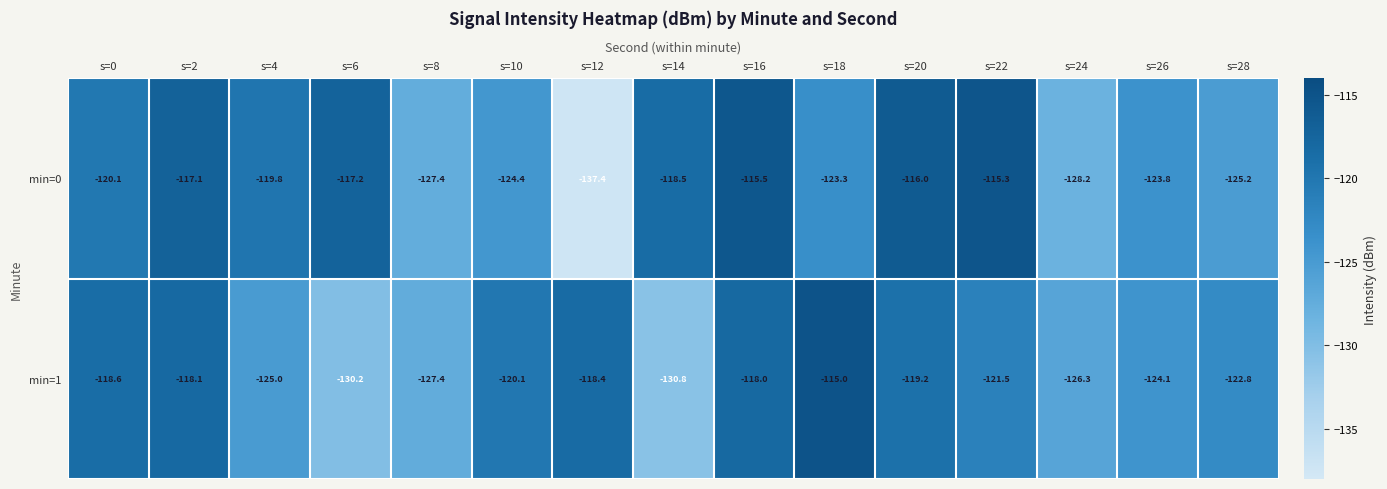

Rank the series at s=18 from highest to lowest value.

min=1, min=0